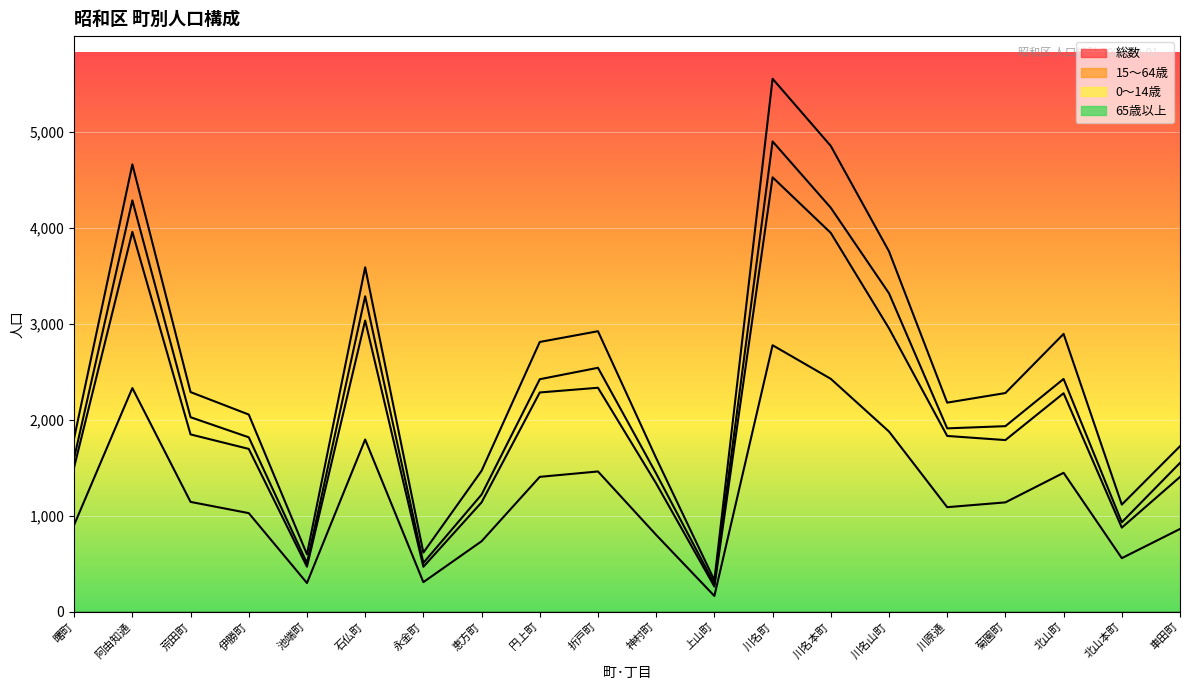

What position from the right is 車田町?

1